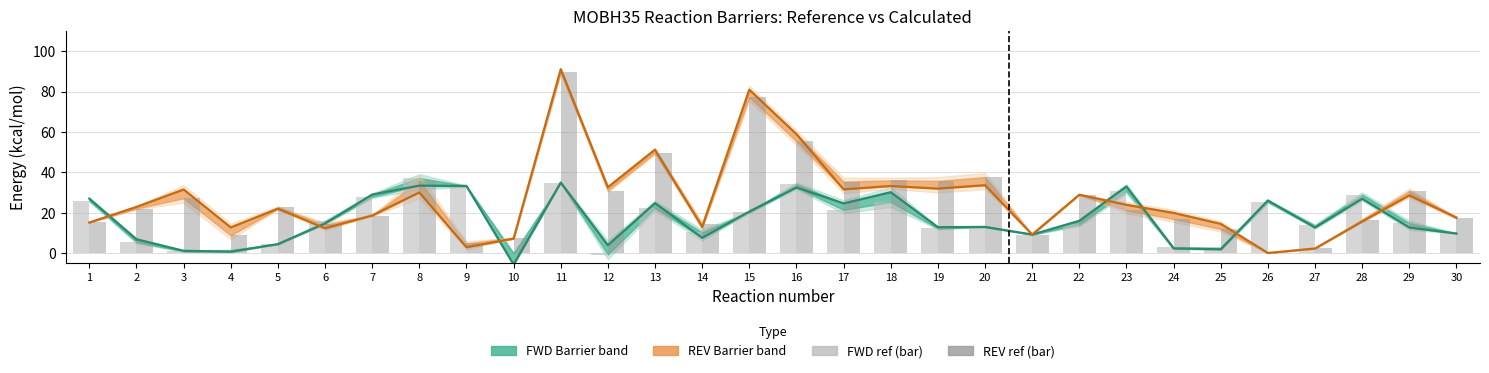

The value of FWD Barrier (calc) at 15 is 20.6. True or false?

True